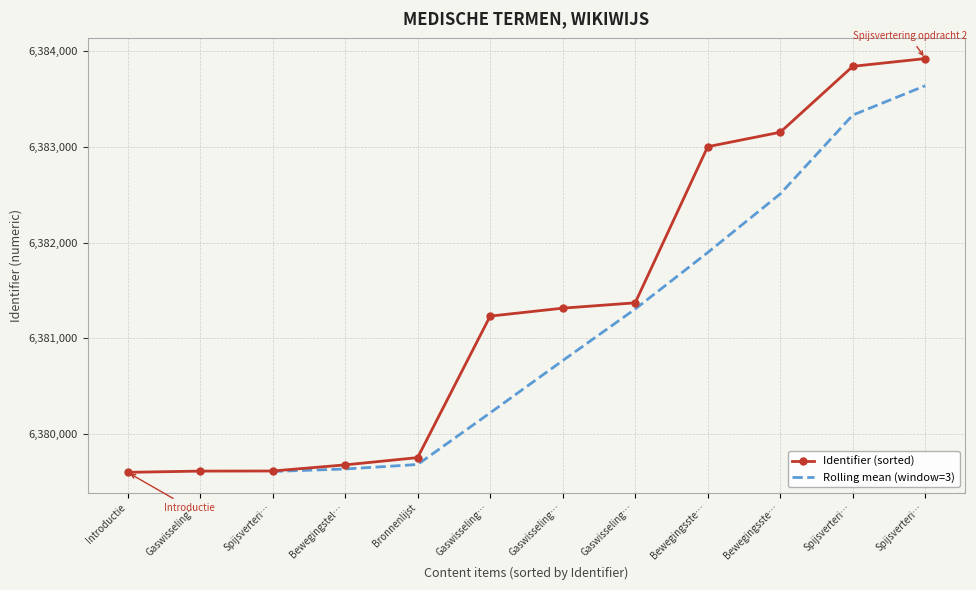

How many data points in Identifier (sorted) are less than 6381314?

6